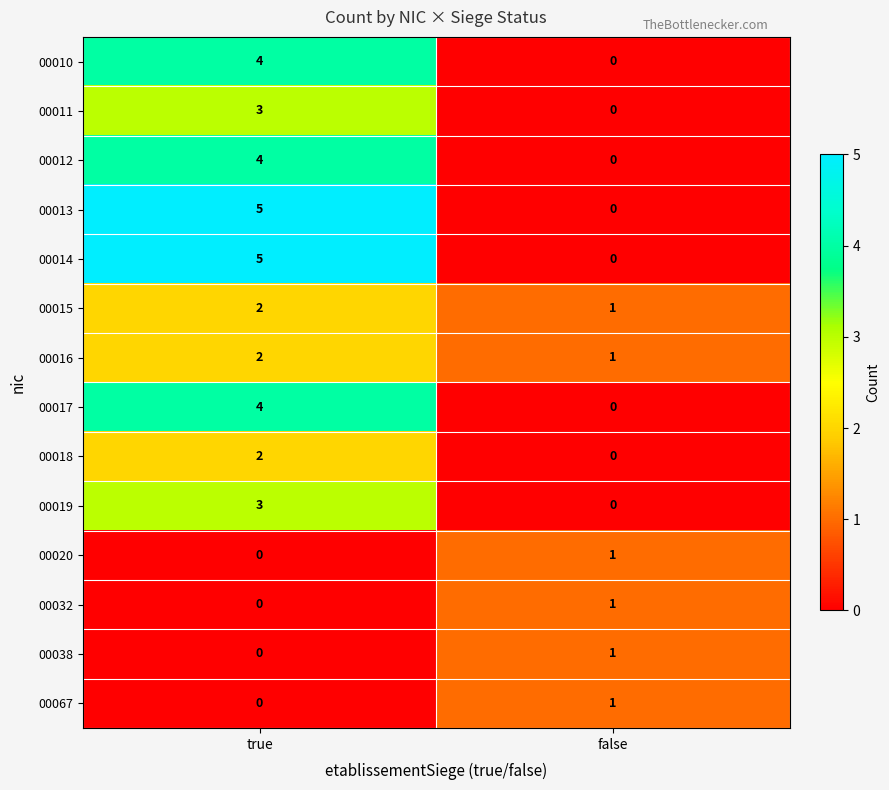

What is the greatest value displayed?

5